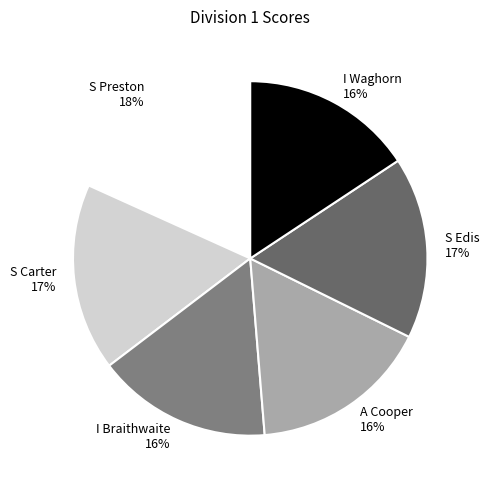

What percentage is the I Waghorn slice, to the nearest percent?

16%